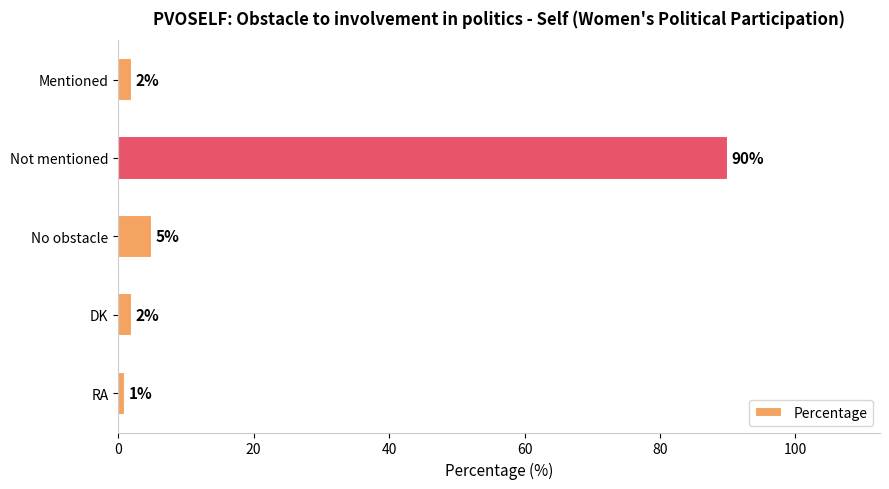

How many bars are there in total?

5